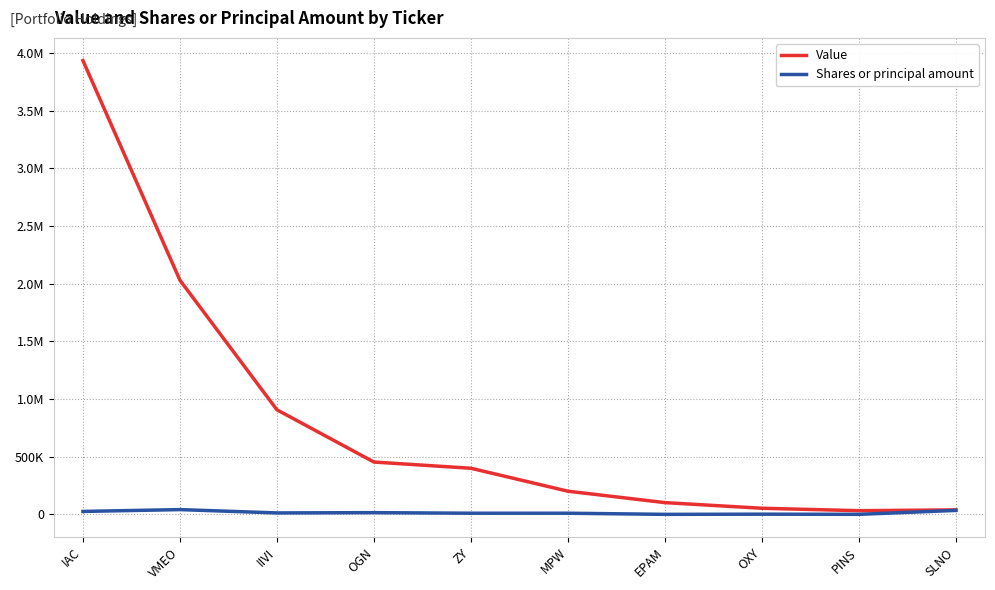

Reading left to right, extract all data points from this chart.

Value: IAC=3936000	VMEO=2031000	IIVI=907000	OGN=454000	ZY=400000	MPW=201000	EPAM=102000	OXY=53000	PINS=32000	SLNO=39000
Shares or principal amount: IAC=25528	VMEO=41444	IIVI=12500	OGN=15017	ZY=10000	MPW=10000	EPAM=200	OXY=1700	PINS=400	SLNO=34322